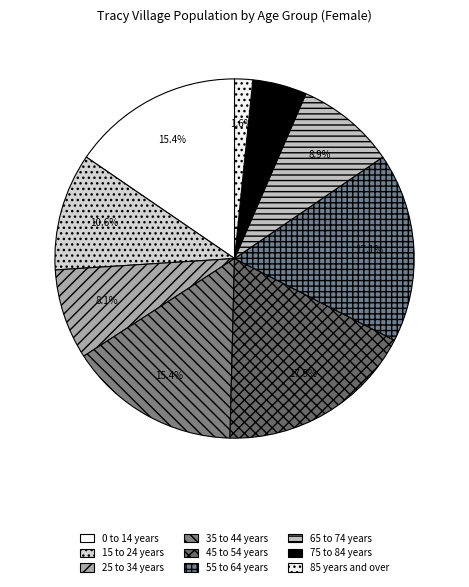

How many slices are in this pie chart?

9